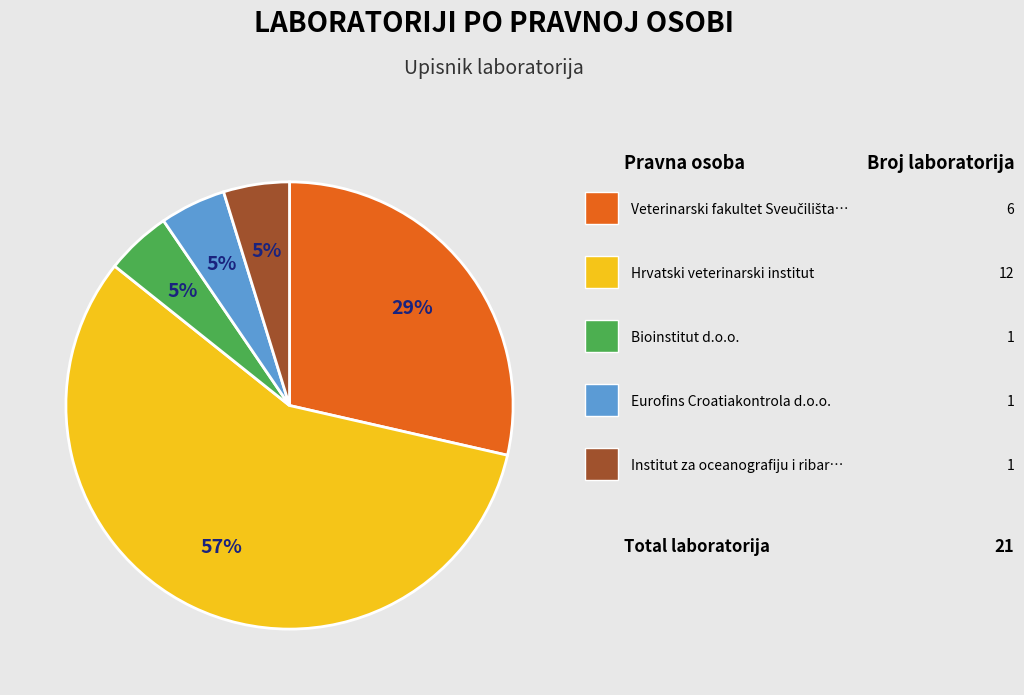

To the nearest percent, what is the average slice percentage?

20%